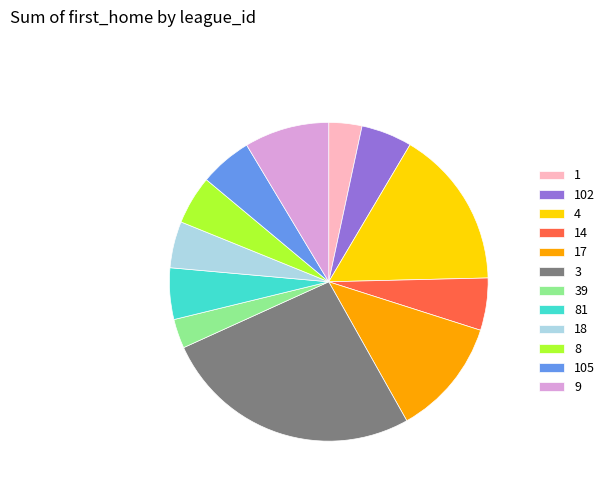

Is 3 the majority of the pie?

No